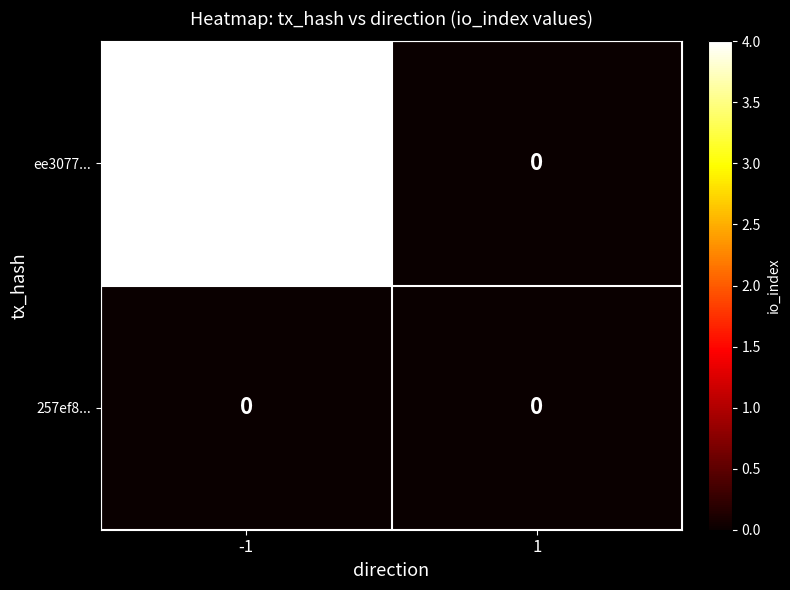

Count the number of data series in this chart.

2